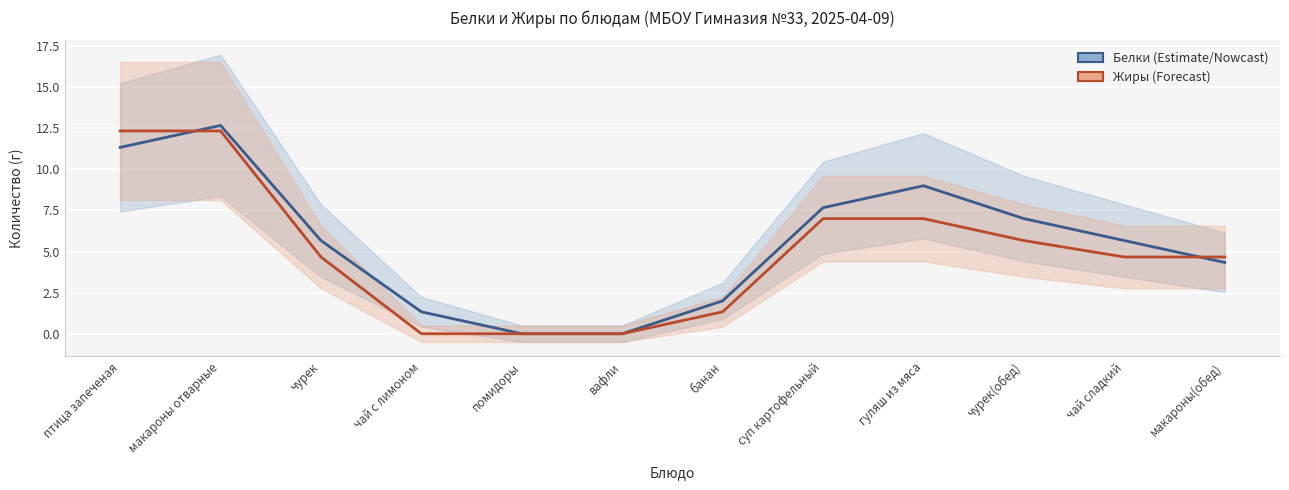

Which has a higher value, чай с лимоном or чай сладкий?

чай сладкий